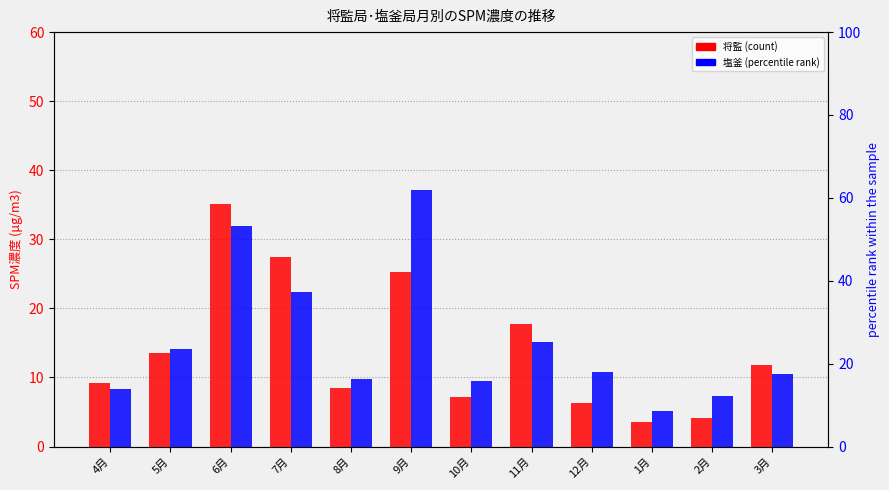

What is the difference between the second highest and second lowest values in the 塩釜 series?

24.6